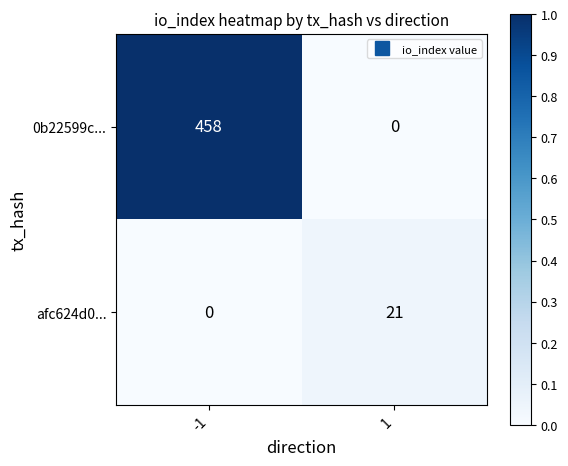

How many series are shown in this chart?

2